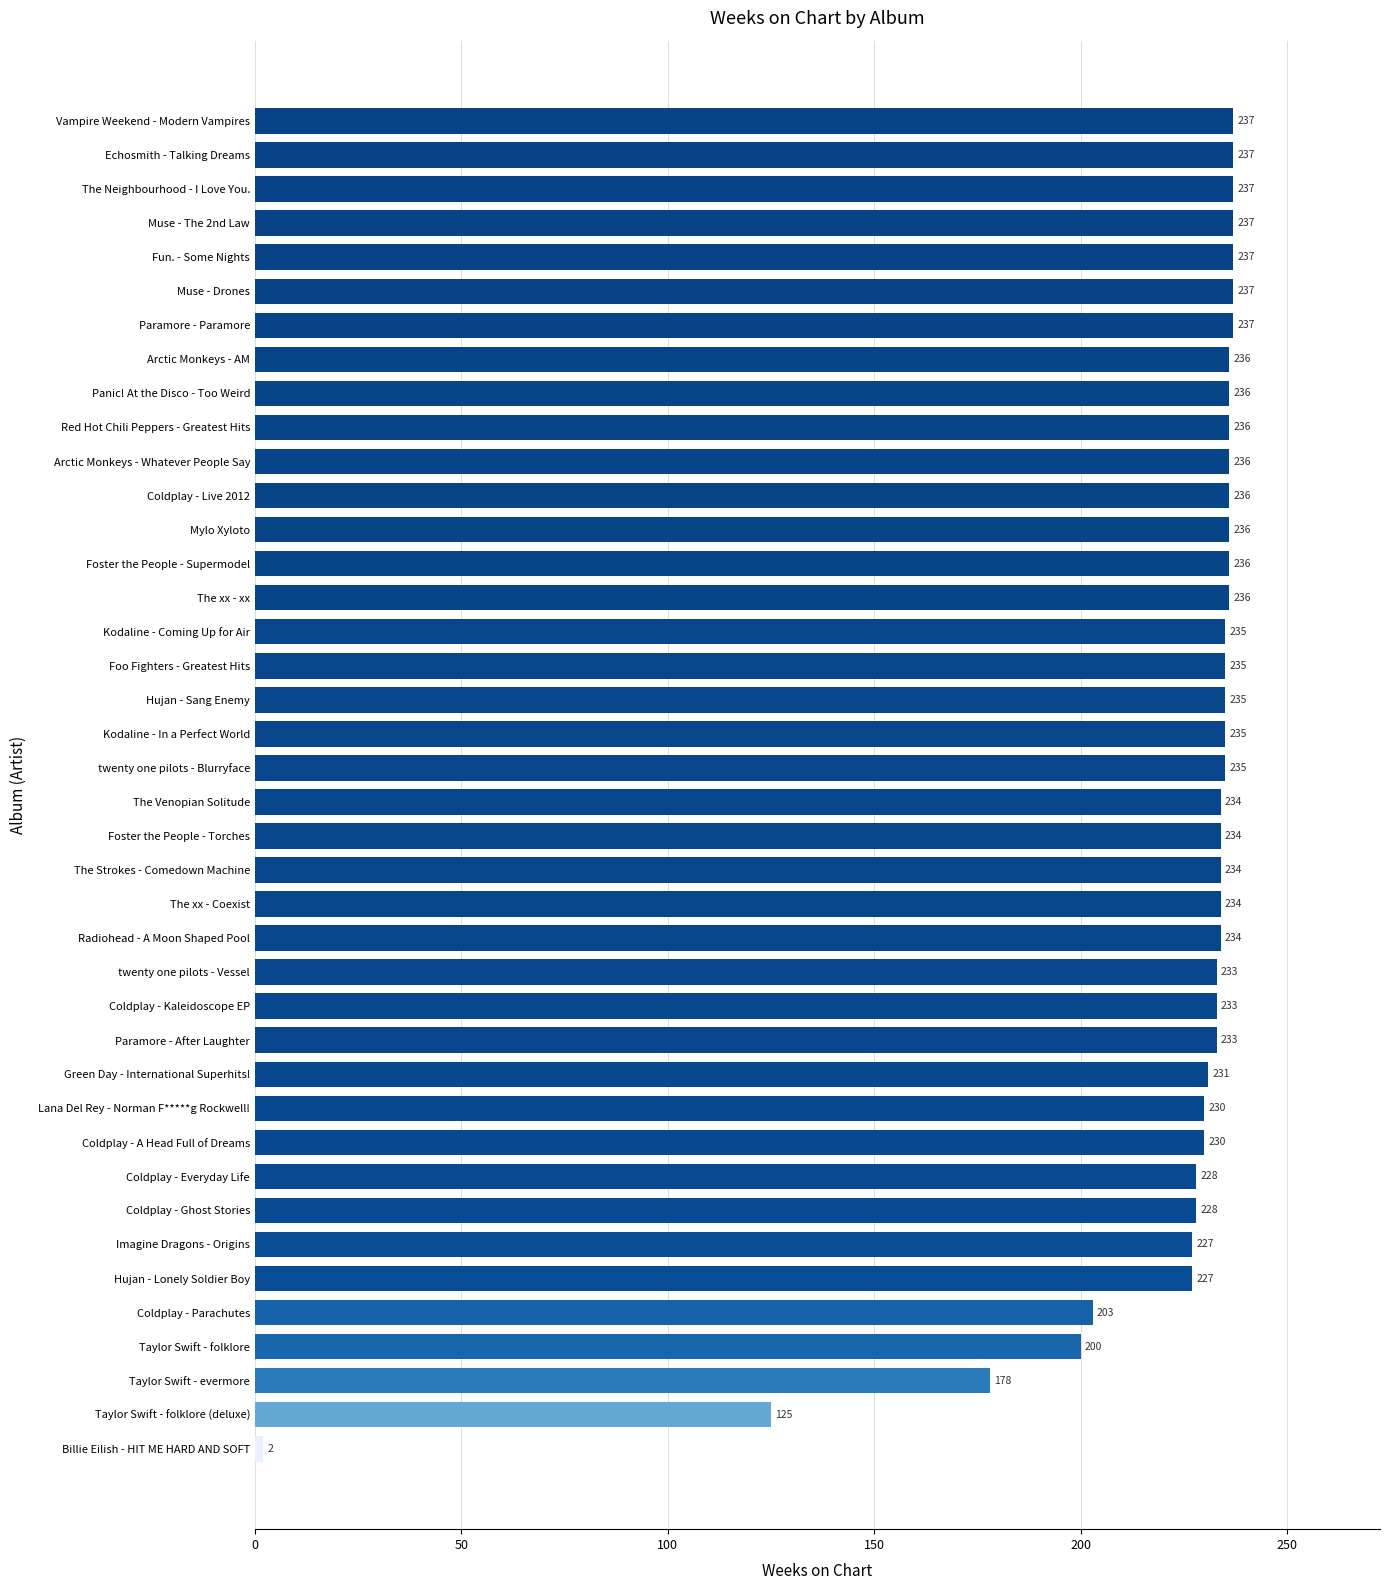

Approximately how many times larger is the value at Hujan - Lonely Soldier Boy compared to Arctic Monkeys - AM?

1.0